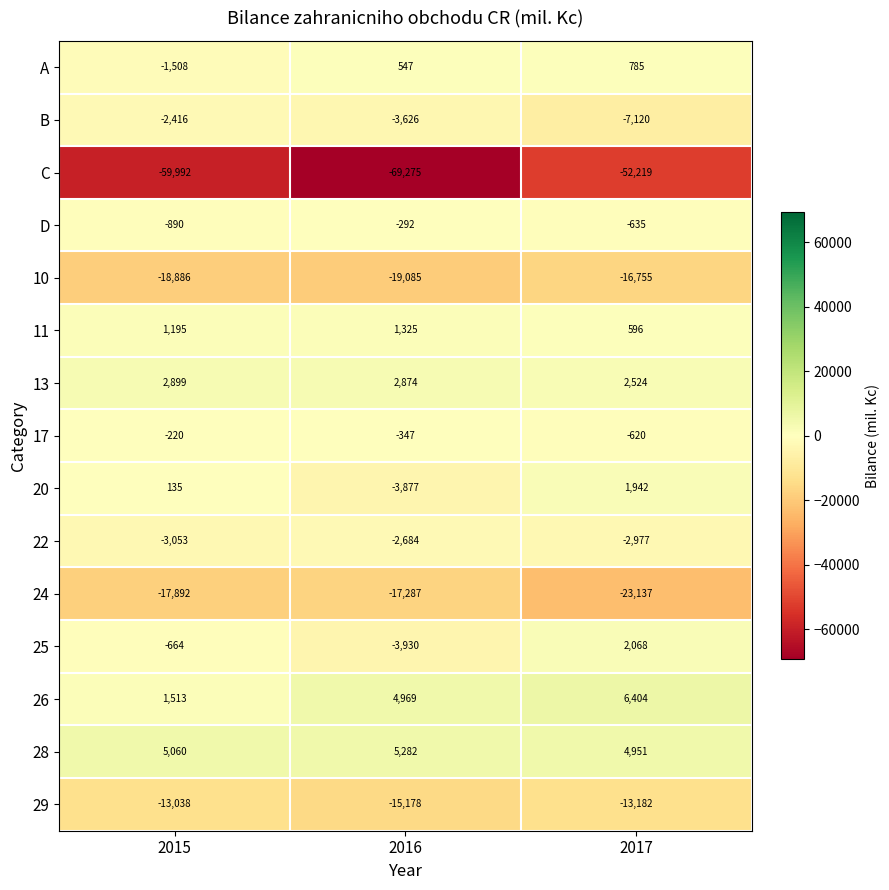

What is the difference between the maximum and minimum values in the 13 series?

375